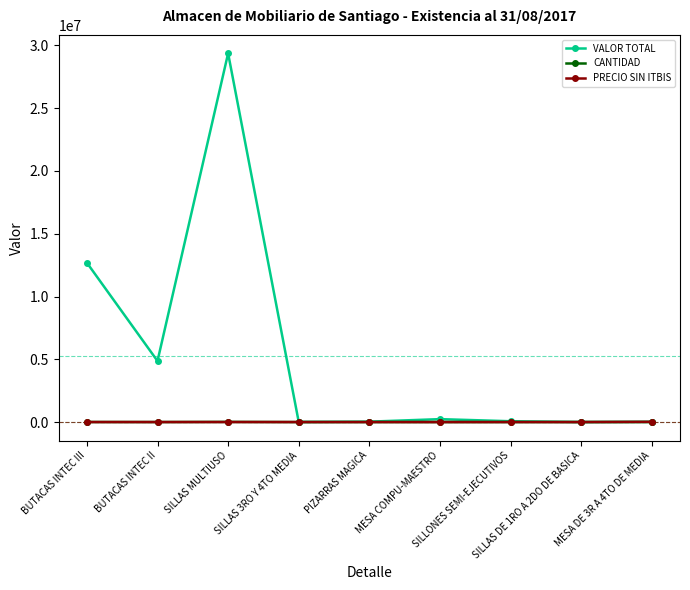

What is the spread (max minus min) of values at BUTACAS INTEC II?

4861790.4